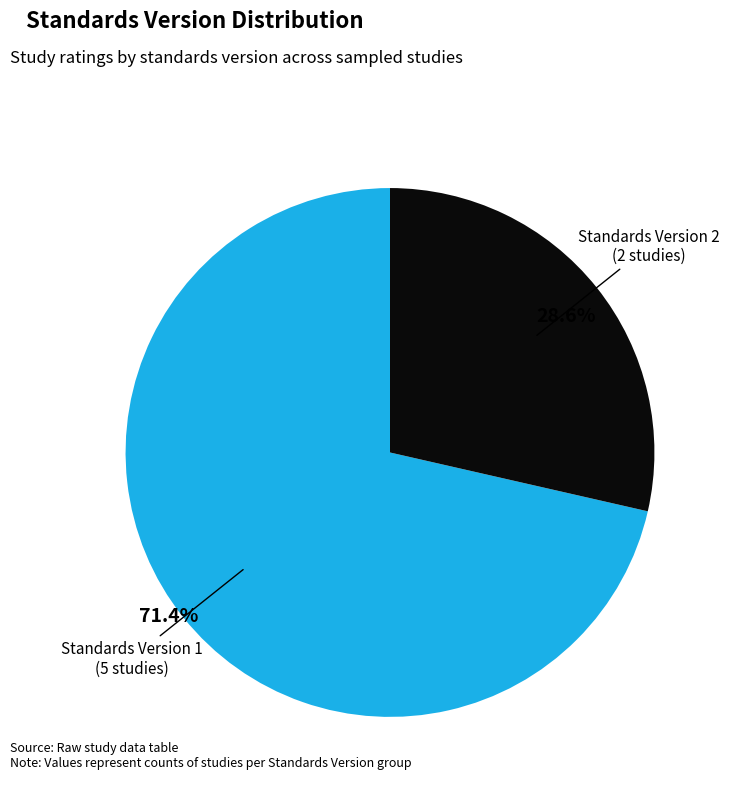

How many segments does this pie chart have?

2